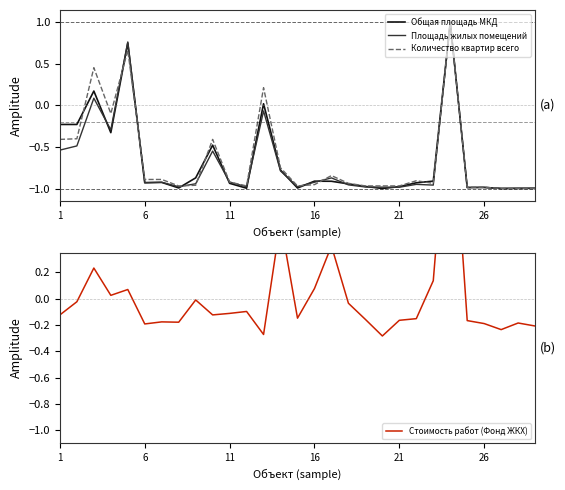

How many times do Общая площадь МКД and Стоимость работ (Фонд ЖКХ) cross each other?

4